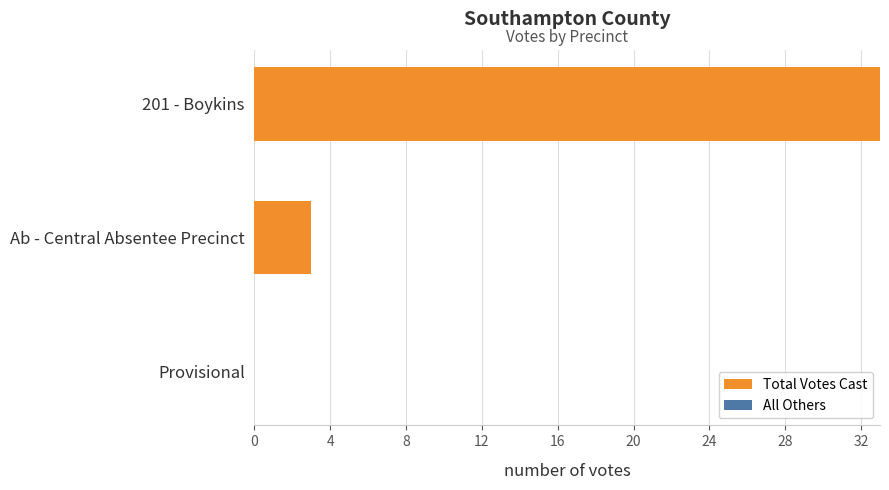

What is the maximum value shown in the chart?

33